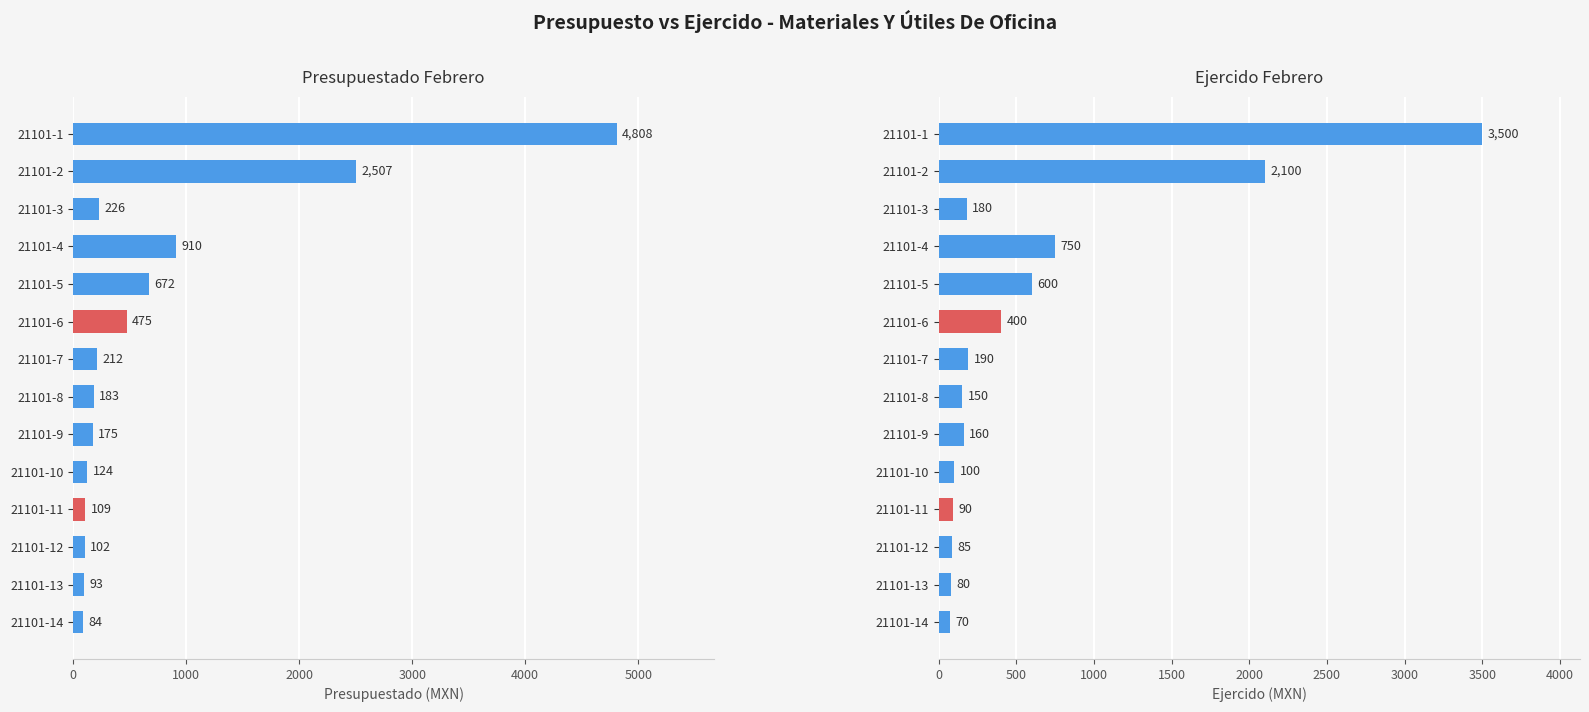

What is the difference between the maximum and minimum values in the Presupuestado Febrero series?

4724